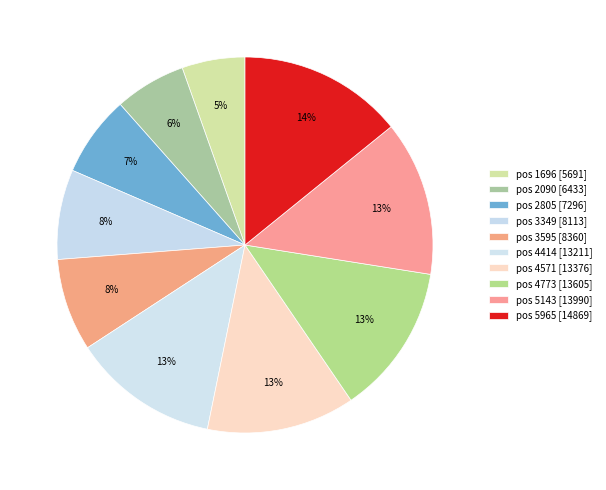

How many slices are in this pie chart?

10